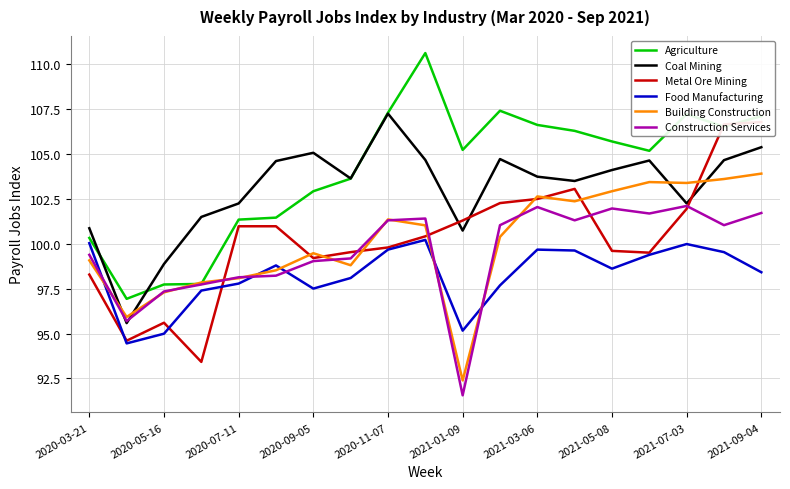

What is the maximum value for Agriculture?

110.6